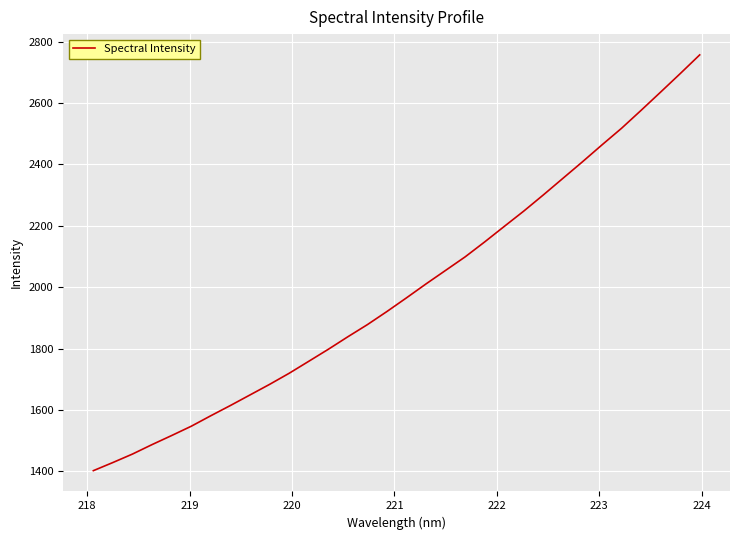

What is the greatest value displayed?

2756.6